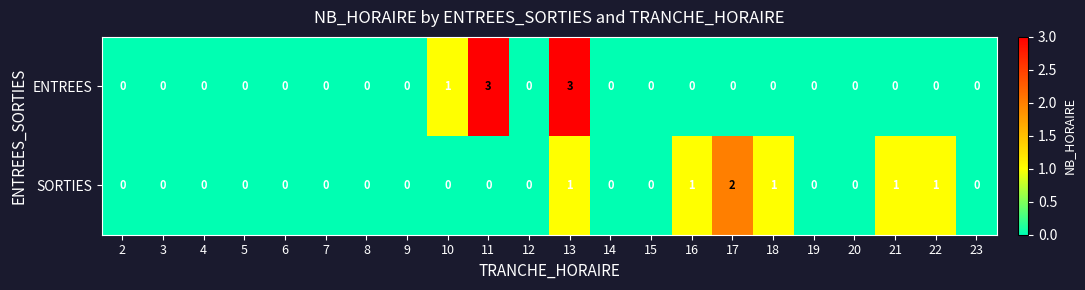

Rank the series by their maximum value, from lowest to highest.

SORTIES, ENTREES